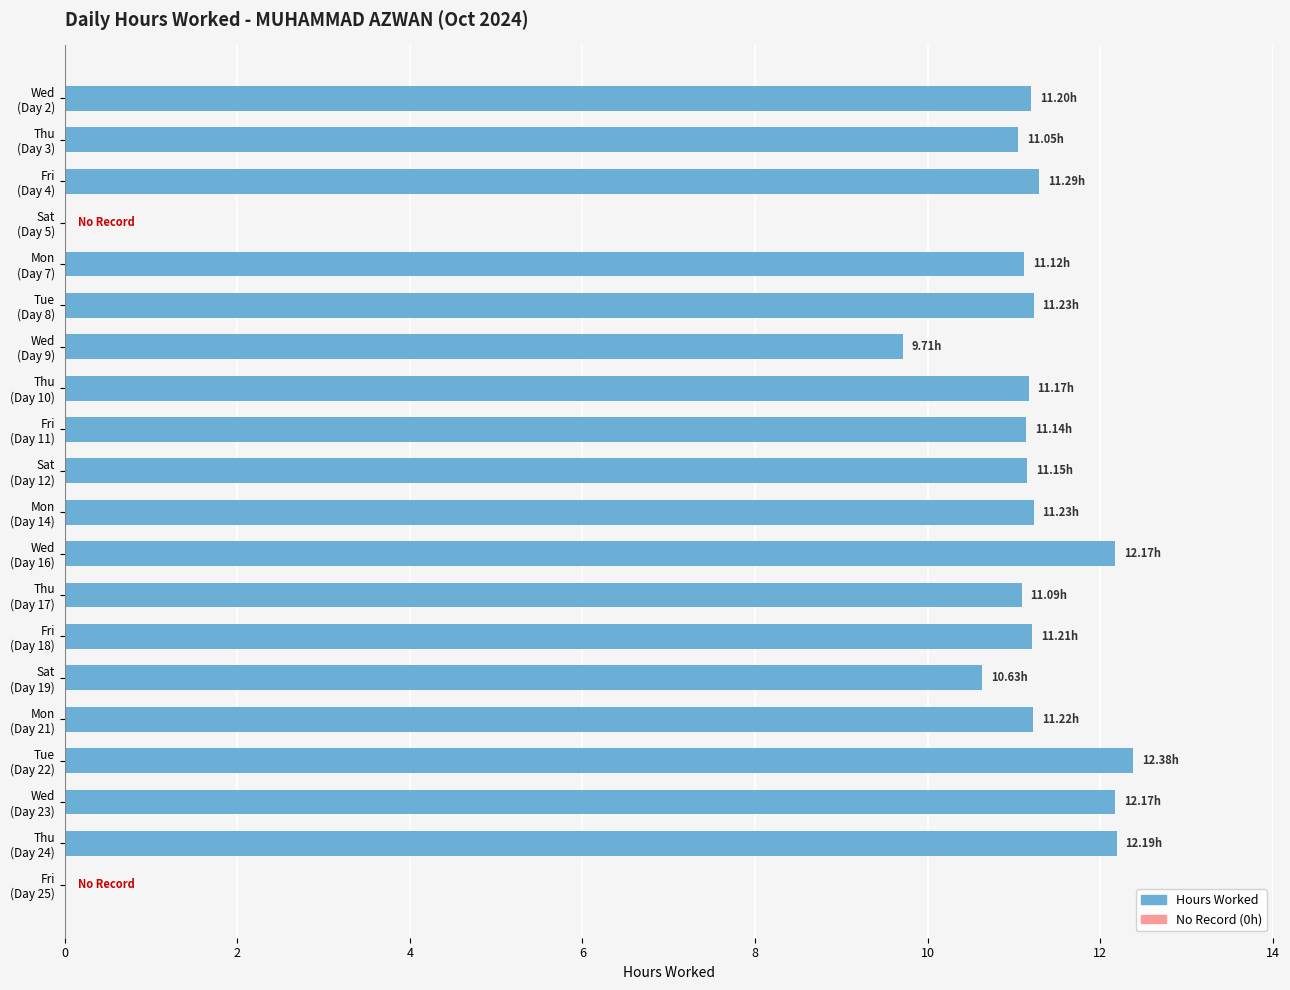

What is the greatest value displayed?

12.4